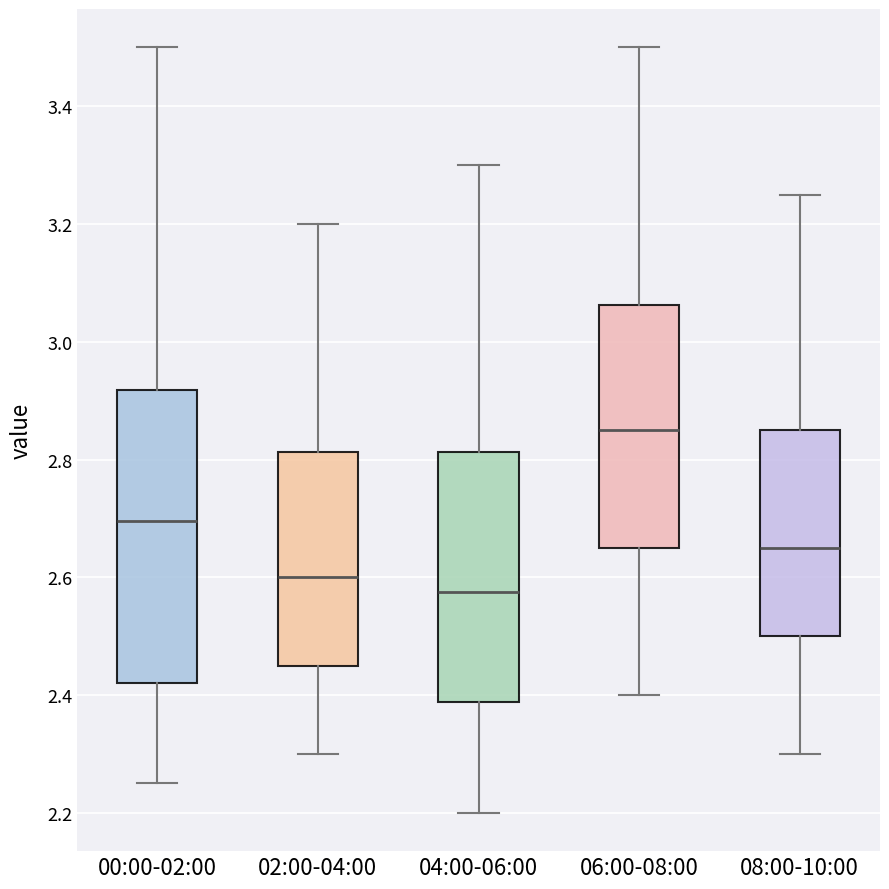

Reading left to right, transcribe this box plot: for each box, give where its median line is, the range the box spans, and where its two whiskers end, as read against the y-axis. The values are not printed on the chart, so give them approximately, as read against the axis.

00:00-02:00: median 2.70, box 2.42 to 2.92, whiskers 2.26 to 3.50
02:00-04:00: median 2.60, box 2.46 to 2.82, whiskers 2.30 to 3.20
04:00-06:00: median 2.58, box 2.38 to 2.82, whiskers 2.20 to 3.30
06:00-08:00: median 2.86, box 2.66 to 3.06, whiskers 2.40 to 3.50
08:00-10:00: median 2.66, box 2.50 to 2.86, whiskers 2.30 to 3.26